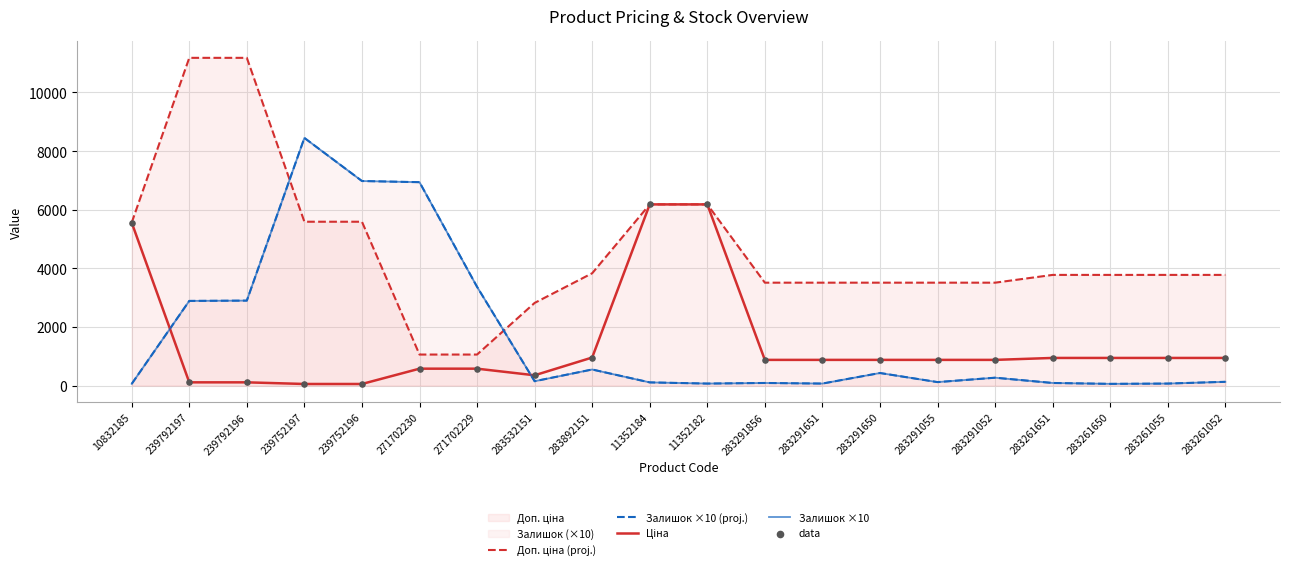

Which series has the largest total across all categories?

Доп. ціна (proj.)